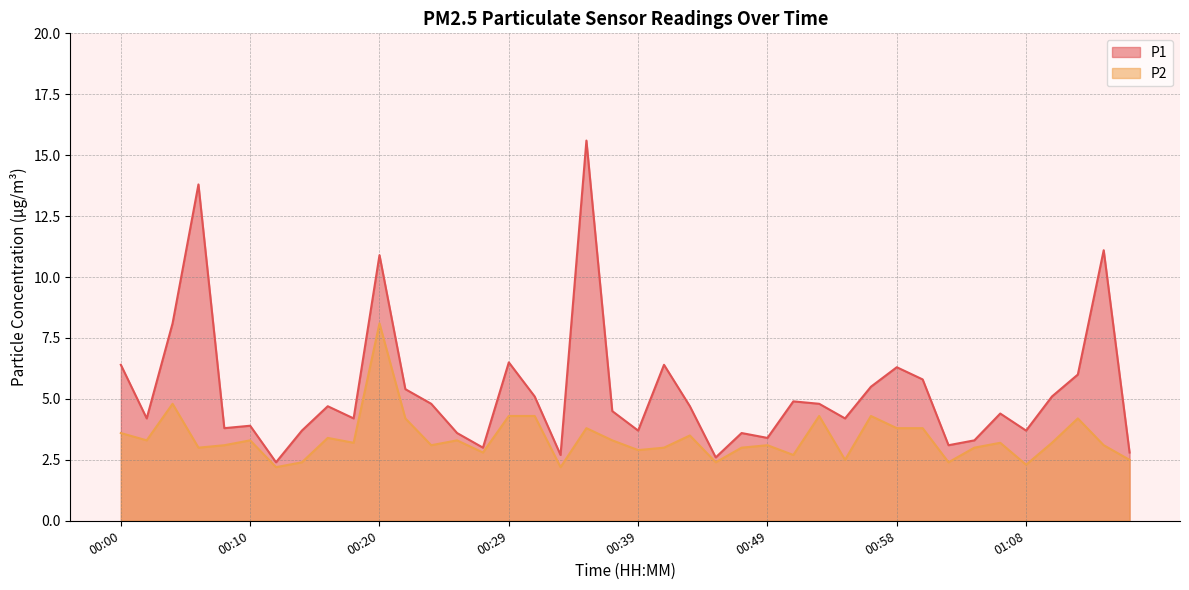

At how many categories does at least one series exceed 4?

25